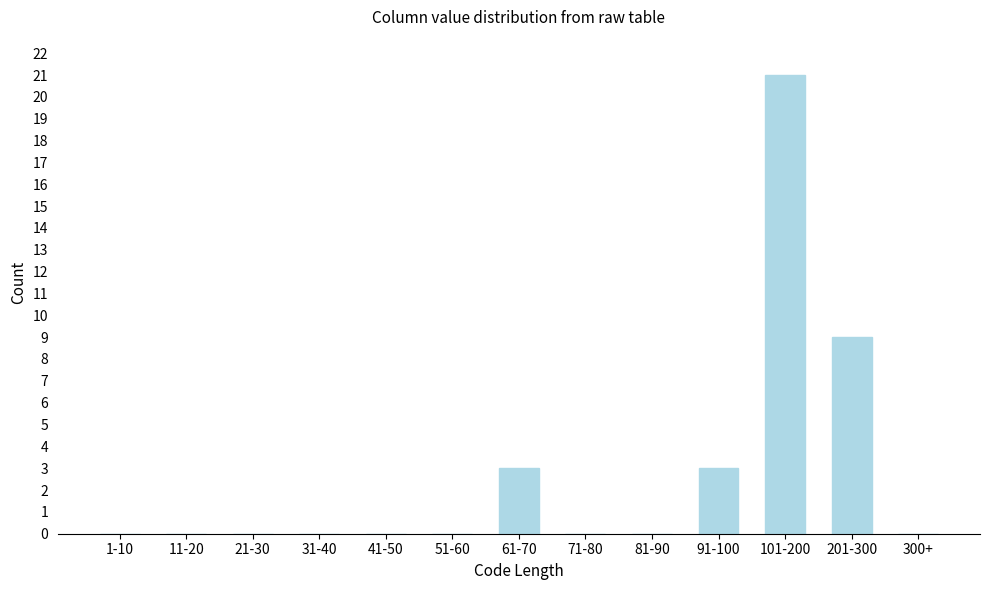

Reading left to right, transcribe all the data shown in this chart.

1-10=0	11-20=0	21-30=0	31-40=0	41-50=0	51-60=0	61-70=3	71-80=0	81-90=0	91-100=3	101-200=21	201-300=9	300+=0